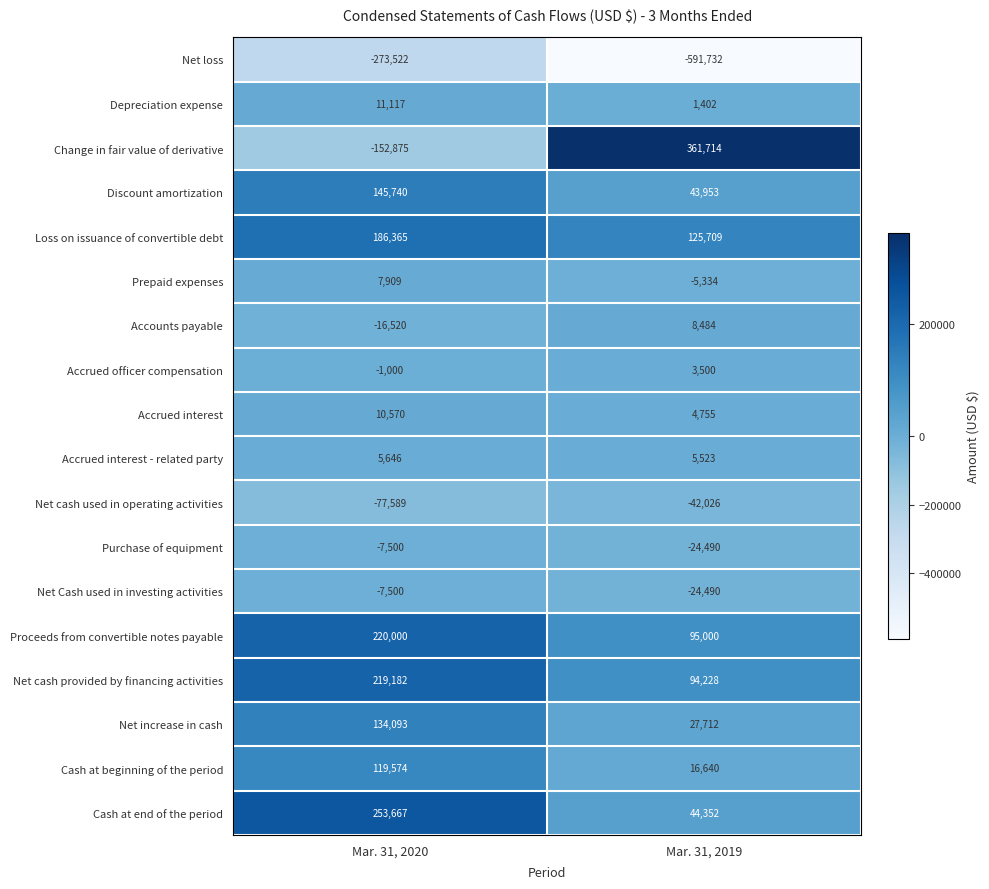

What is the lowest value of the Net loss series?

-591732